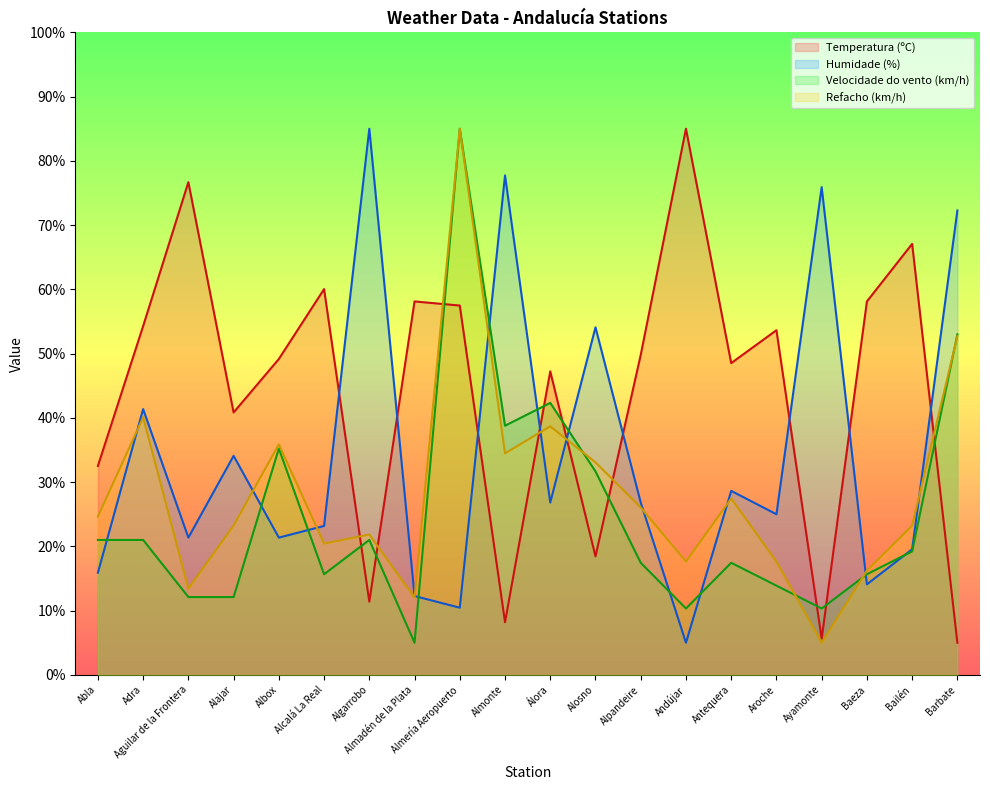

What is the difference between the highest and lowest values at Alajar?

28.7